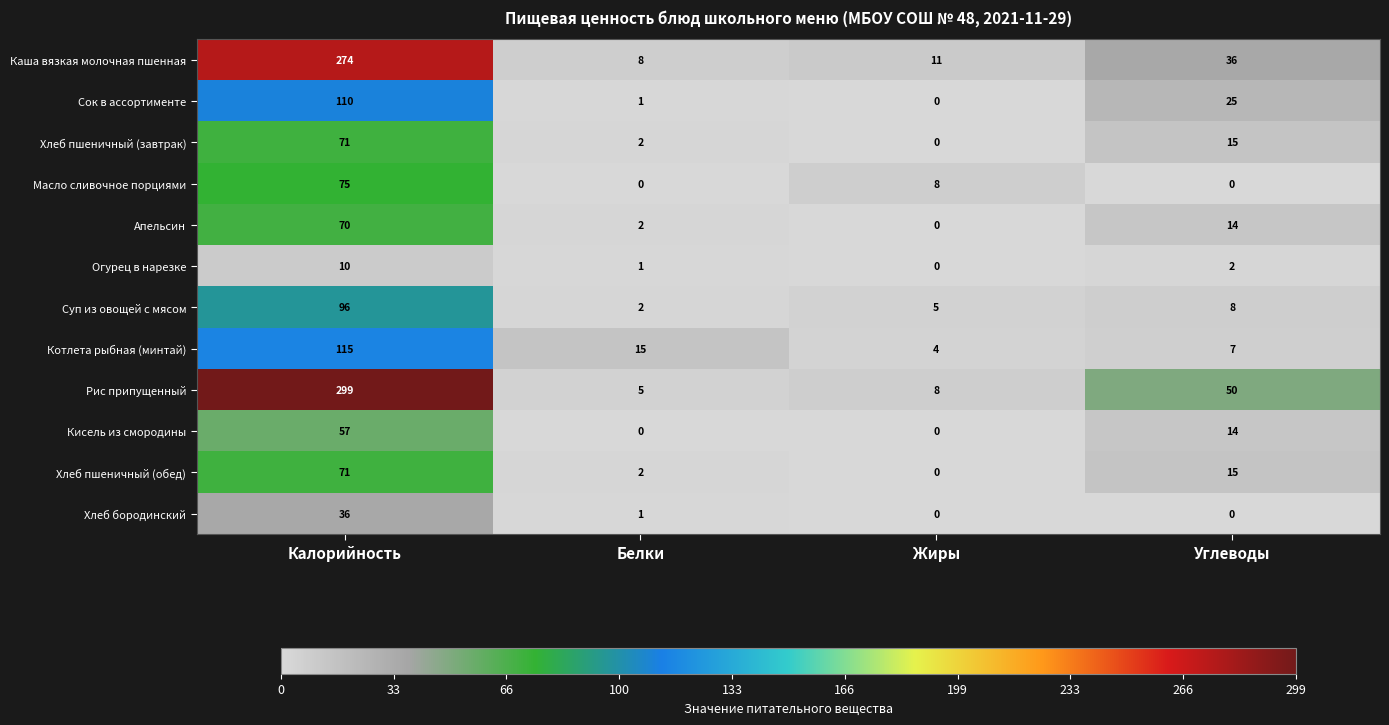

What is the total value across all series at Белки?

39